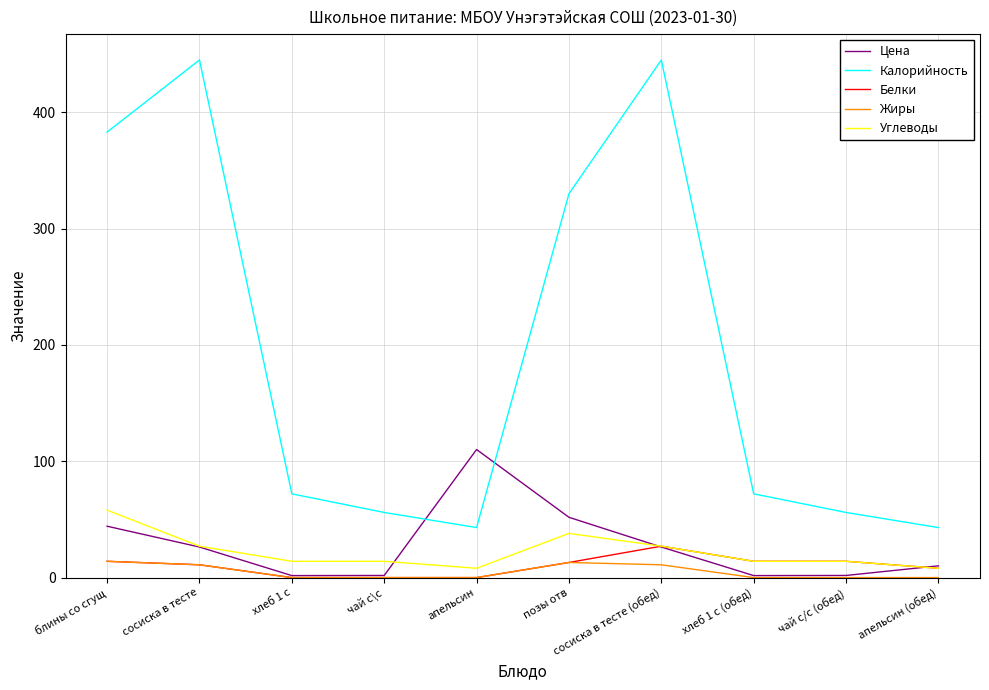

At how many categories does at least one series exceed 212?

4